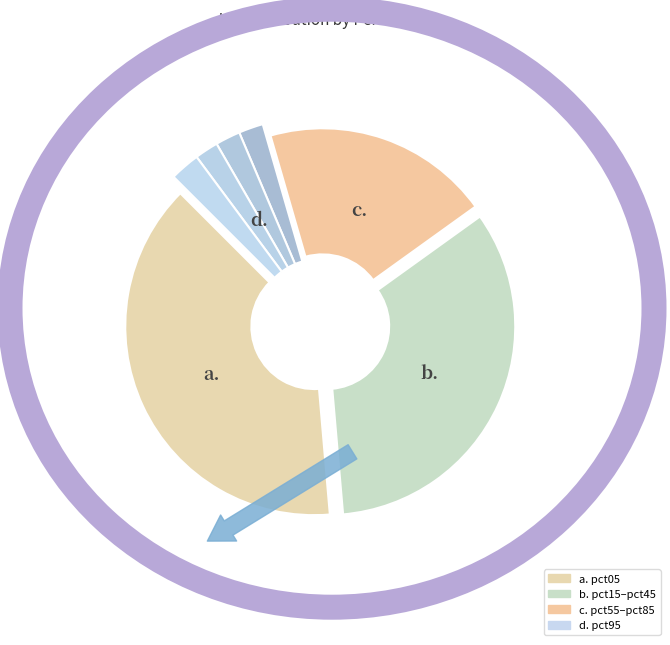

Is there a majority slice in this chart?

No